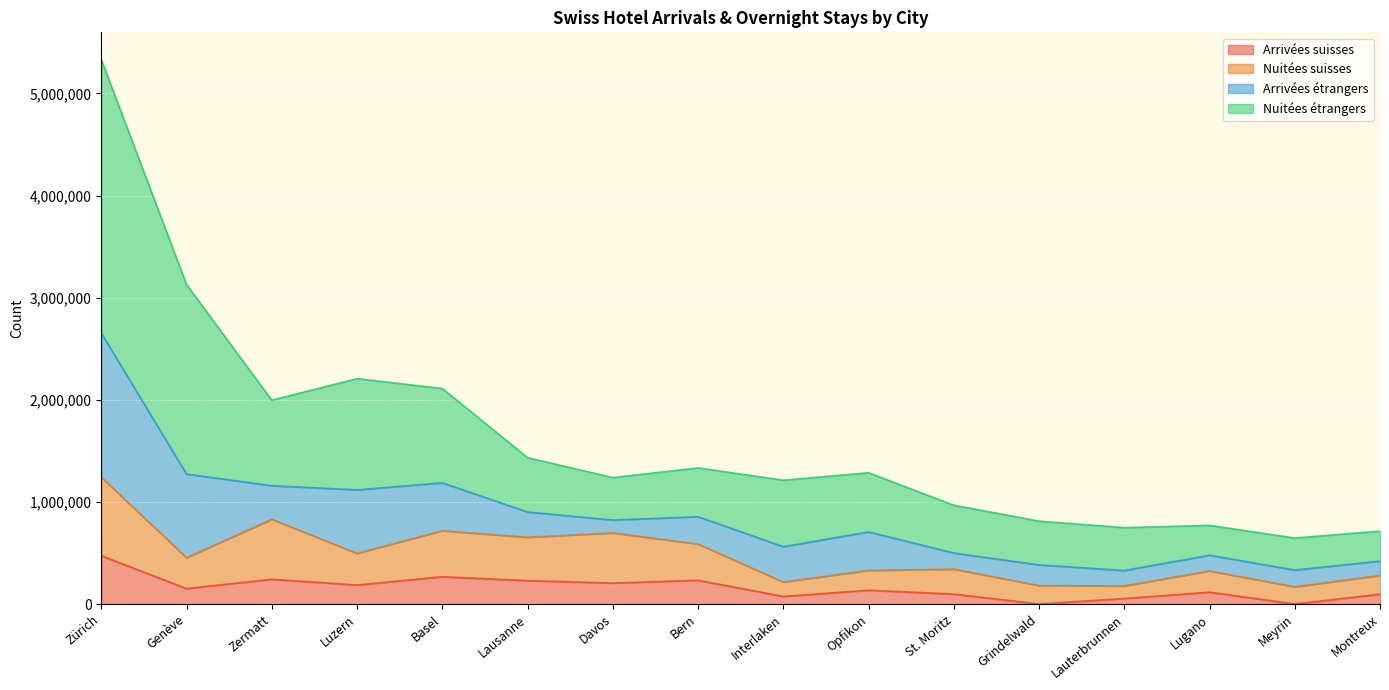

What is the highest value of the Arrivées suisses series?

473503